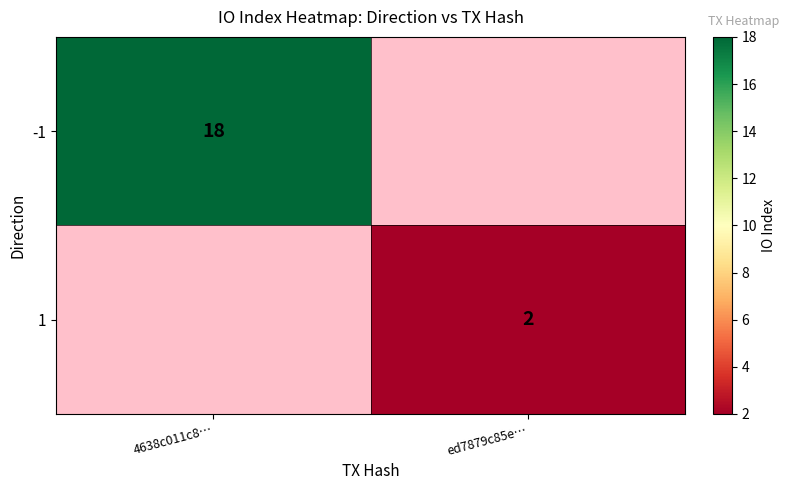

Is it true that -1 equals 18 at 4638c011c8…?

True